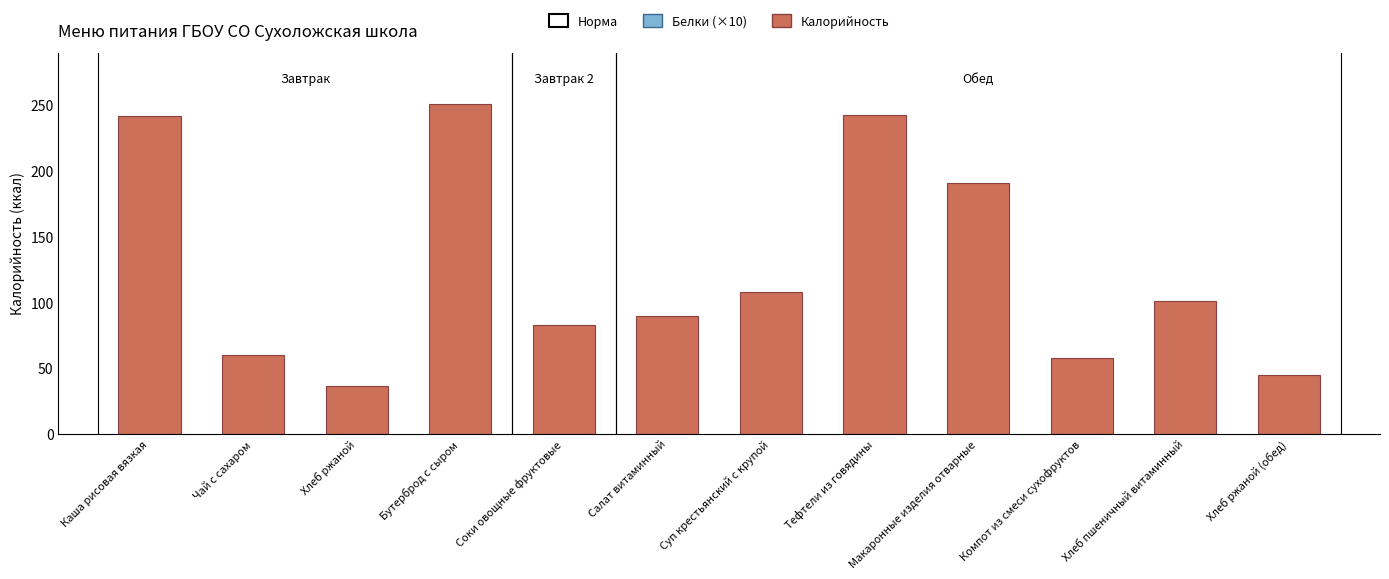

What is the maximum value shown in the chart?

251